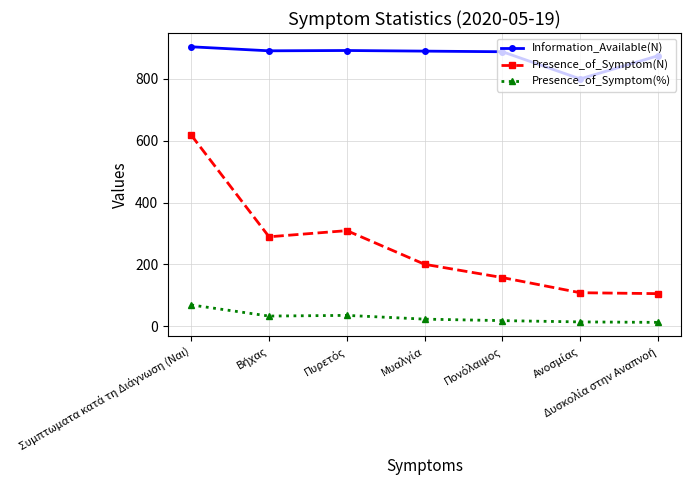

Which series has the largest range (max minus min)?

Presence_of_Symptom(N)